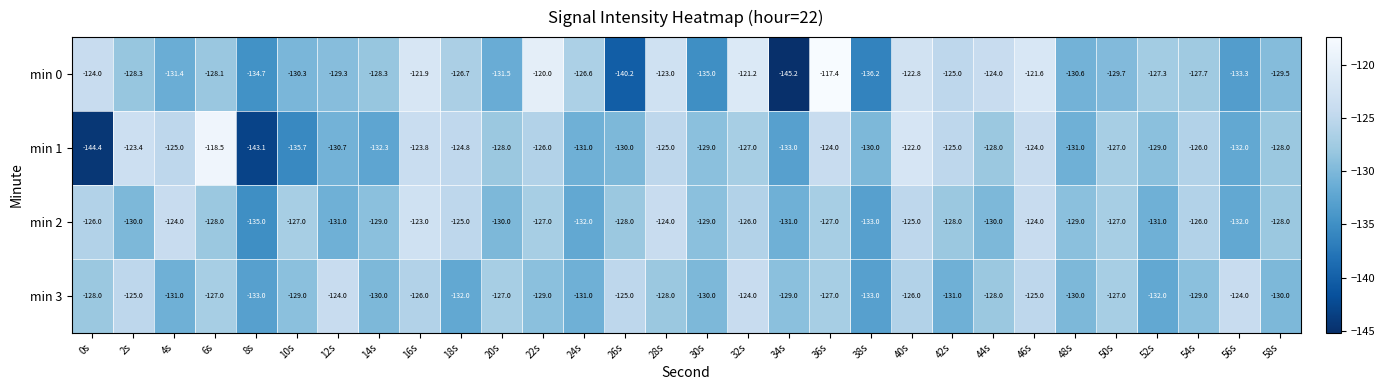

The value of min 0 at 28s is -123.0. True or false?

True